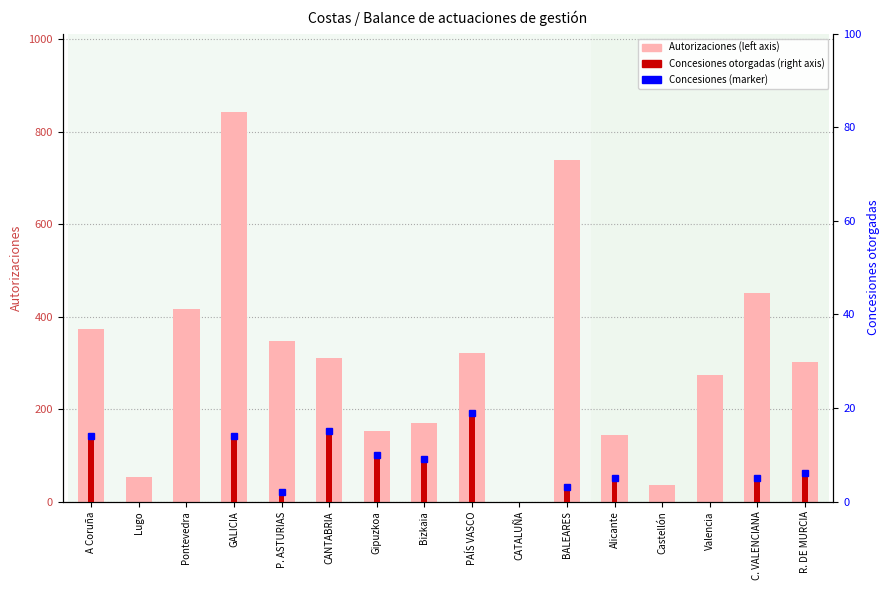

At which category is the sum across all series the highest?

GALICIA